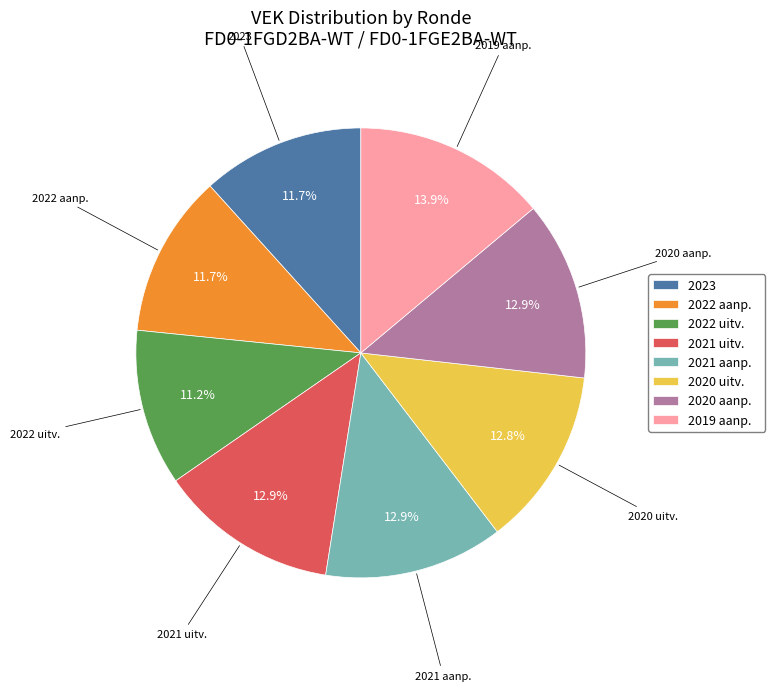

To the nearest percent, what is the difference between the largest and smallest slice percentages?

3%